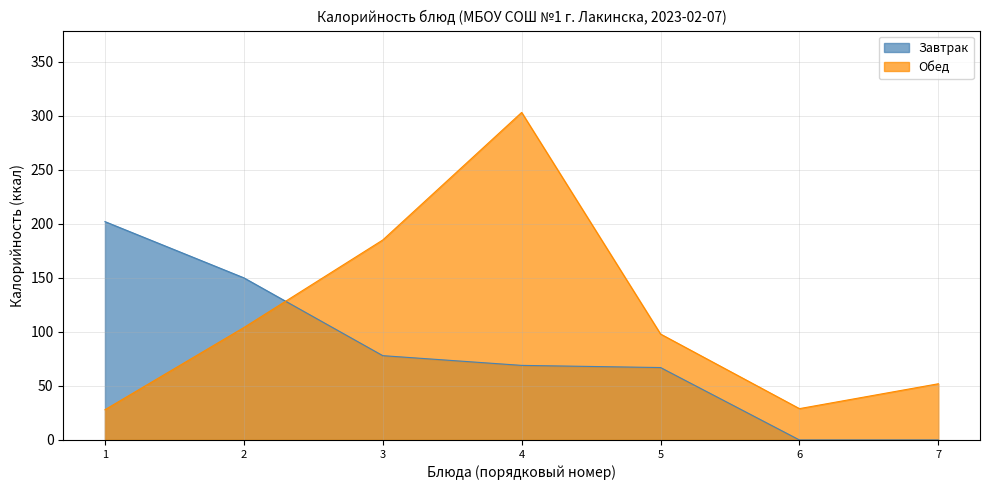

At which category does the data reach its first local valley?

6